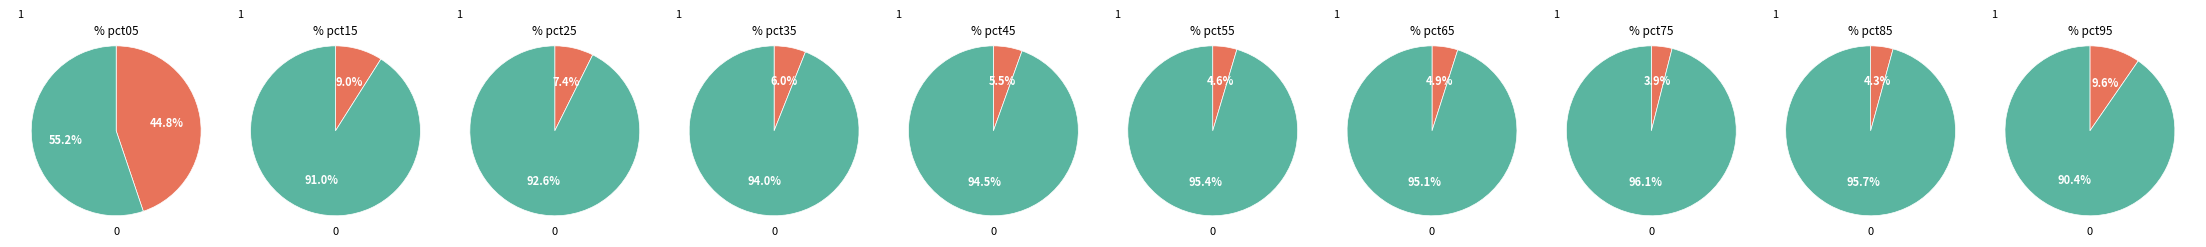

What percentage is the pct55 slice, to the nearest percent?

5%